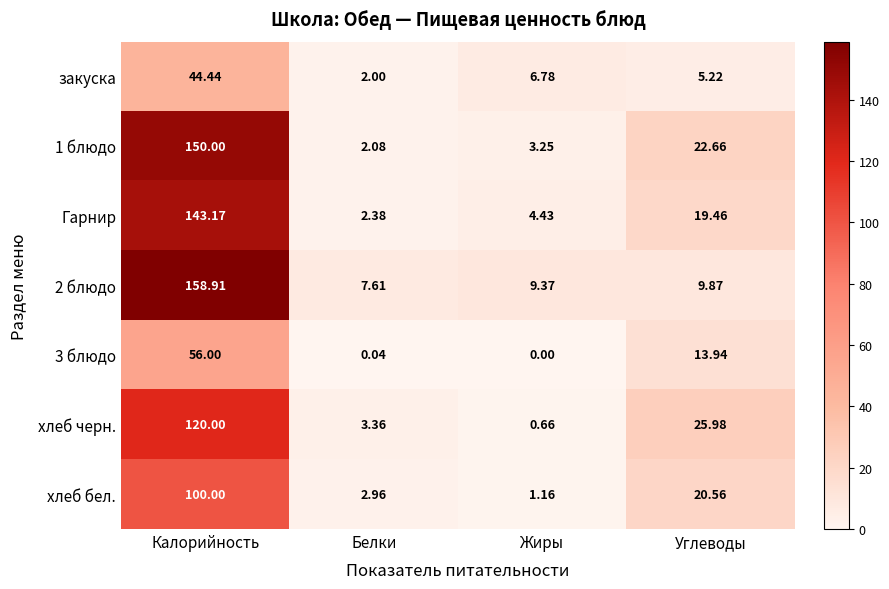

Is the value of 2 блюдо at Углеводы greater than the value of хлеб бел. at Белки?

Yes